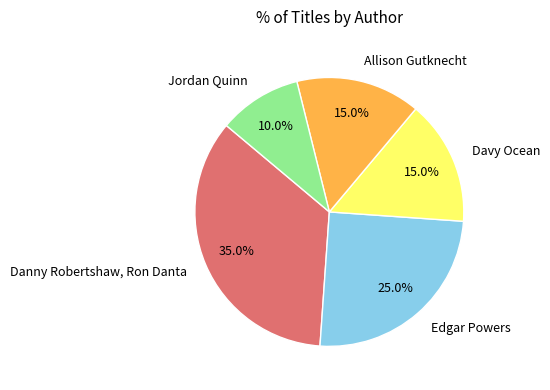

Which category has the smallest portion of the pie?

Jordan Quinn